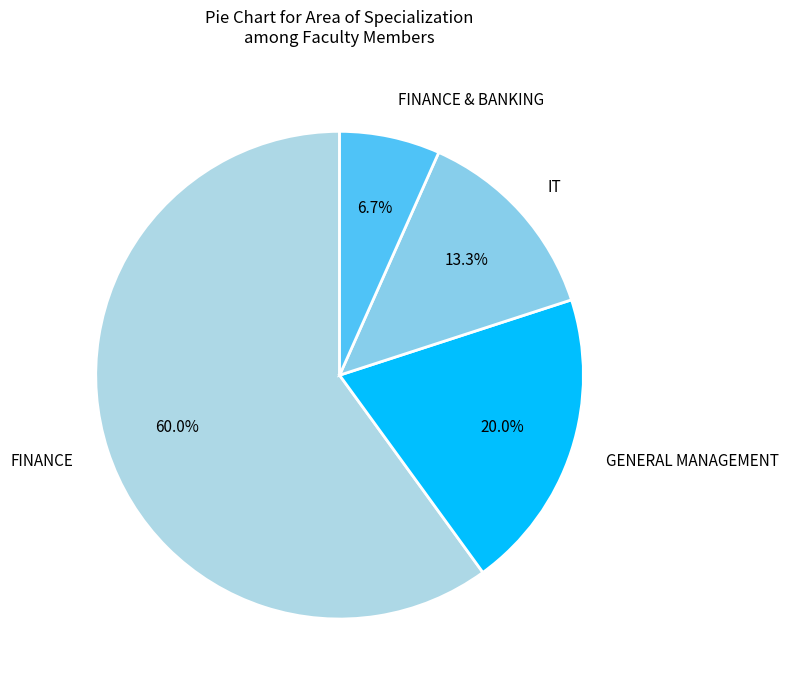

Which category has the biggest portion of the pie?

FINANCE